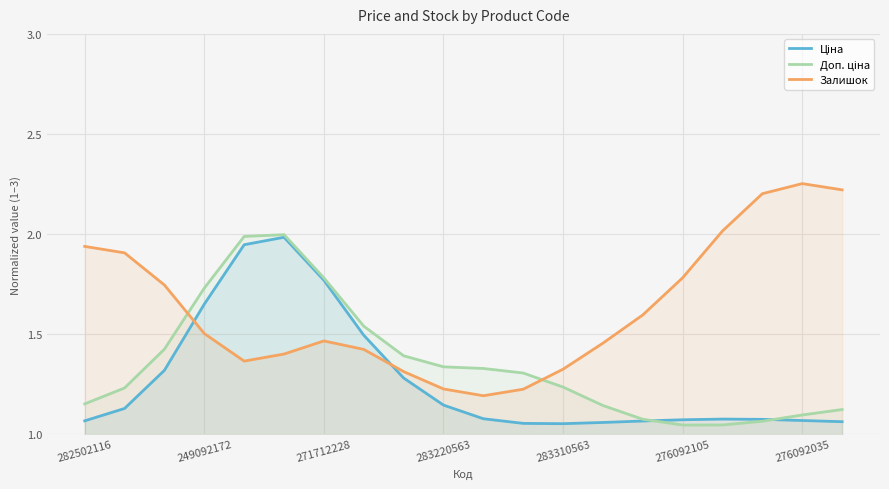

Which category has the highest value in the Залишок series?

276092035